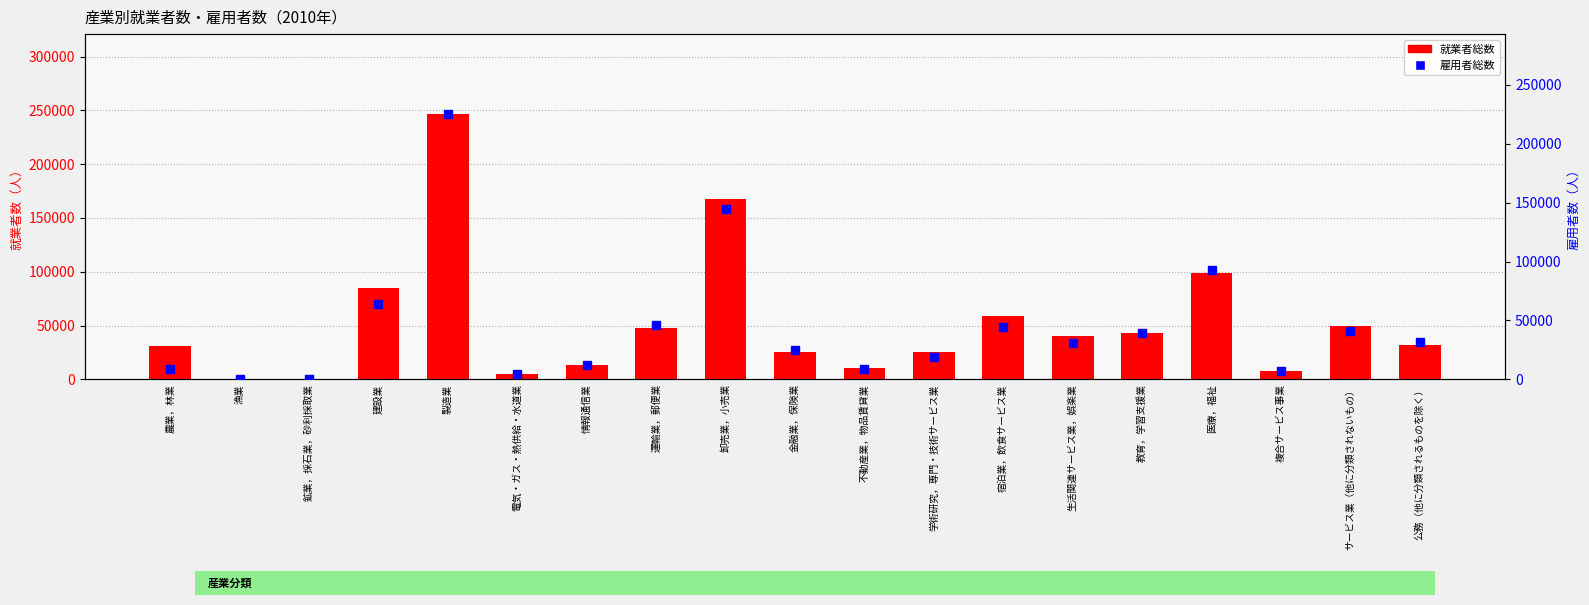

List the series in order of their overall mean, lowest first.

雇用者総数, 就業者総数